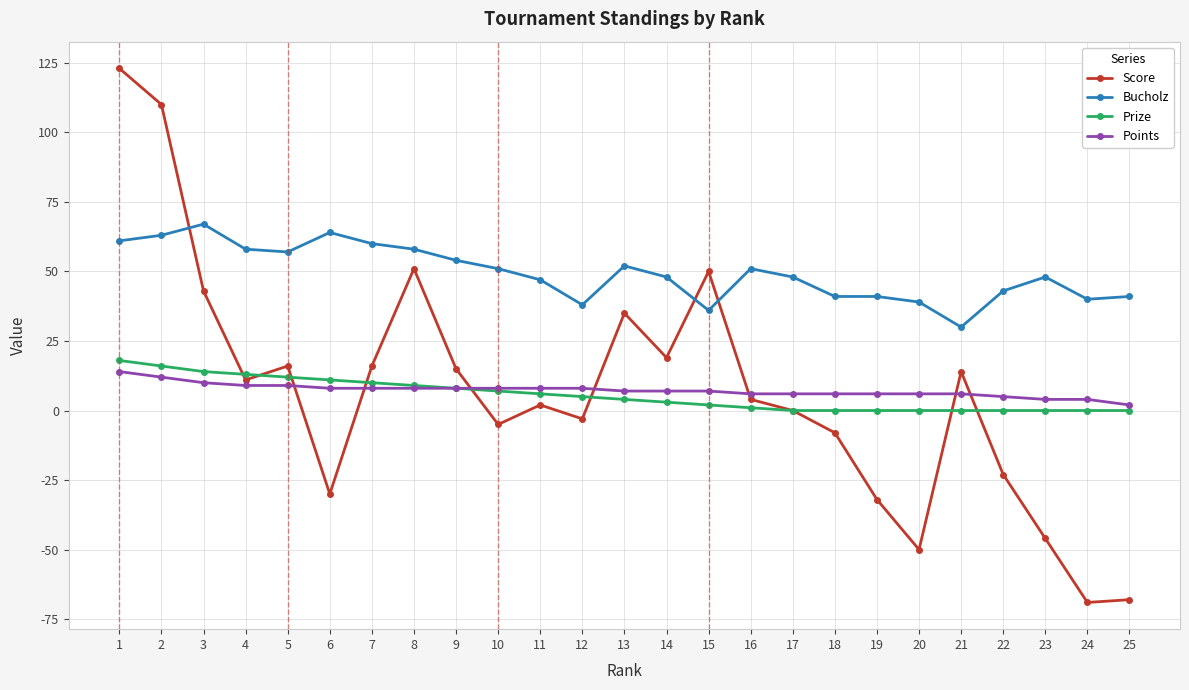

How many series are shown in this chart?

4